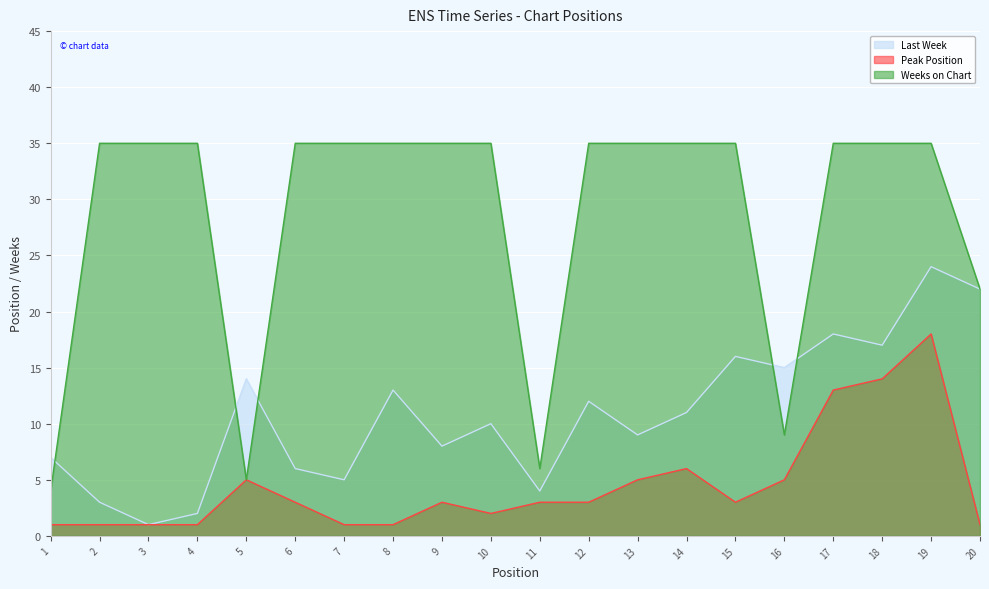

Reading left to right, extract all data points from this chart.

Last Week: 1=7	2=3	3=1	4=2	5=14	6=6	7=5	8=13	9=8	10=10	11=4	12=12	13=9	14=11	15=16	16=15	17=18	18=17	19=24	20=22
Peak Position: 1=1	2=1	3=1	4=1	5=5	6=3	7=1	8=1	9=3	10=2	11=3	12=3	13=5	14=6	15=3	16=5	17=13	18=14	19=18	20=1
Weeks on Chart: 1=4	2=35	3=35	4=35	5=5	6=35	7=35	8=35	9=35	10=35	11=6	12=35	13=35	14=35	15=35	16=9	17=35	18=35	19=35	20=22